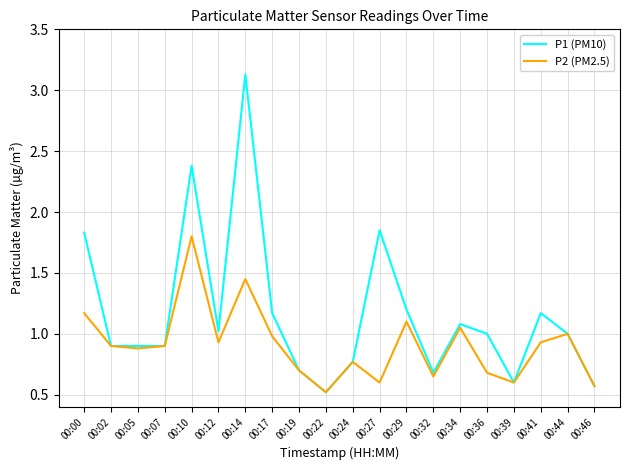

What is the sum of all P1 (PM10) values?

23.4